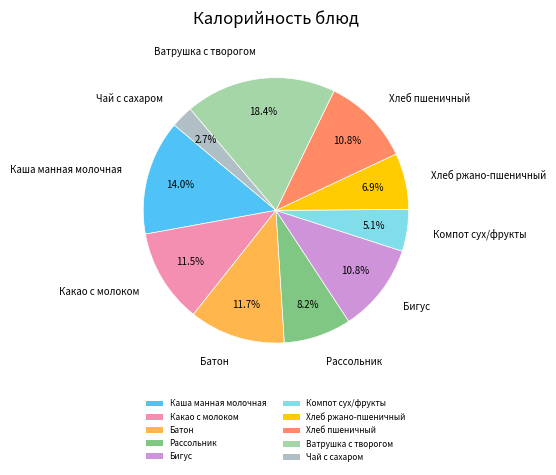

Does Рассольник account for over 50% of the chart?

No